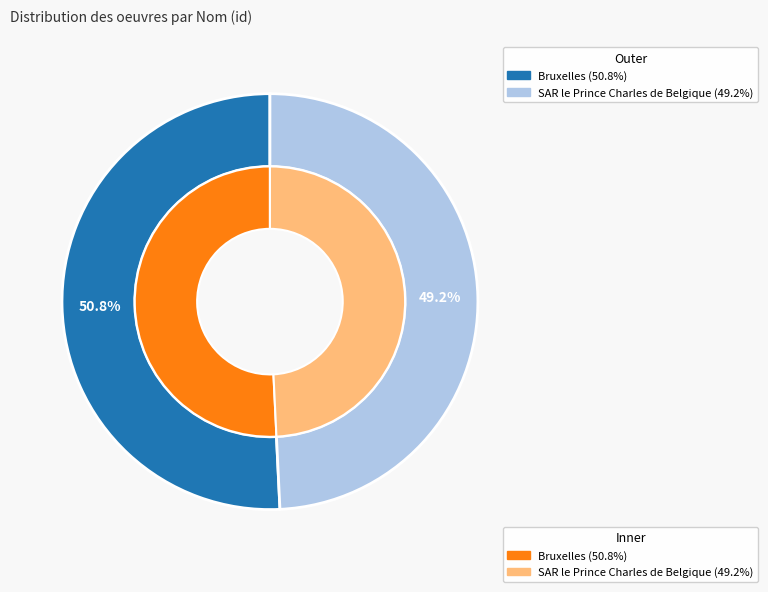

Which slice is the largest?

Bruxelles